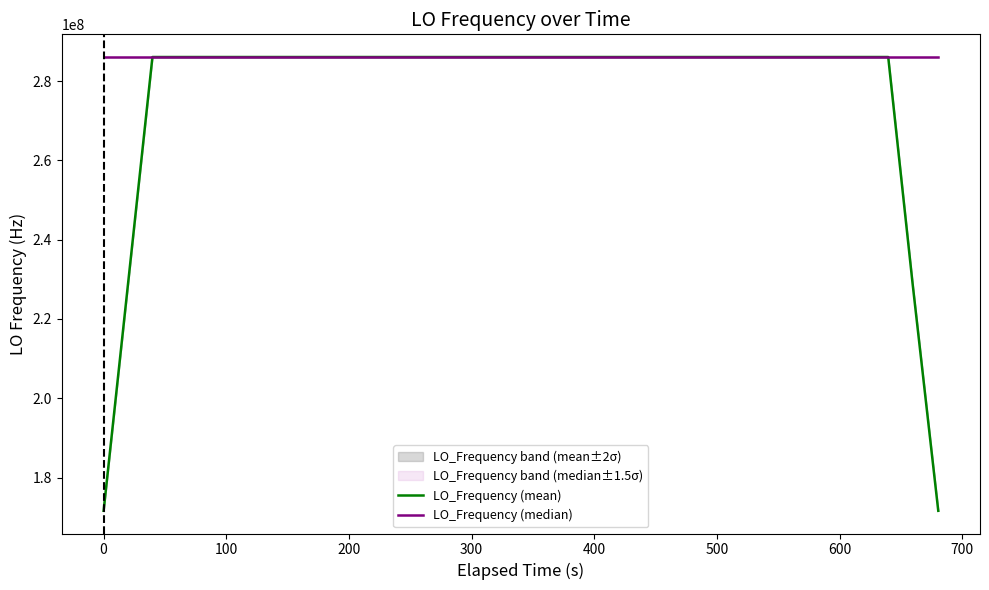

The value of LO_Frequency (mean) at 12 is 459418000.9. True or false?

False